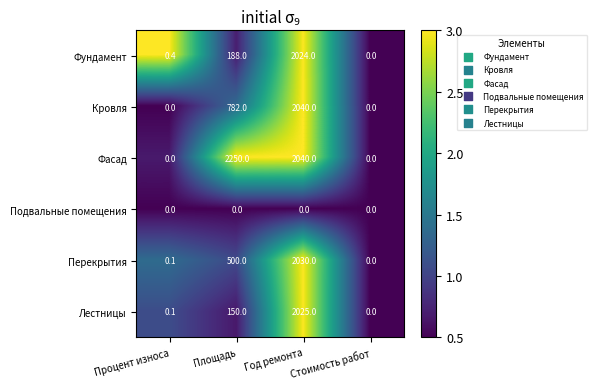

At which label is Перекрытия closest to 1015?

Площадь